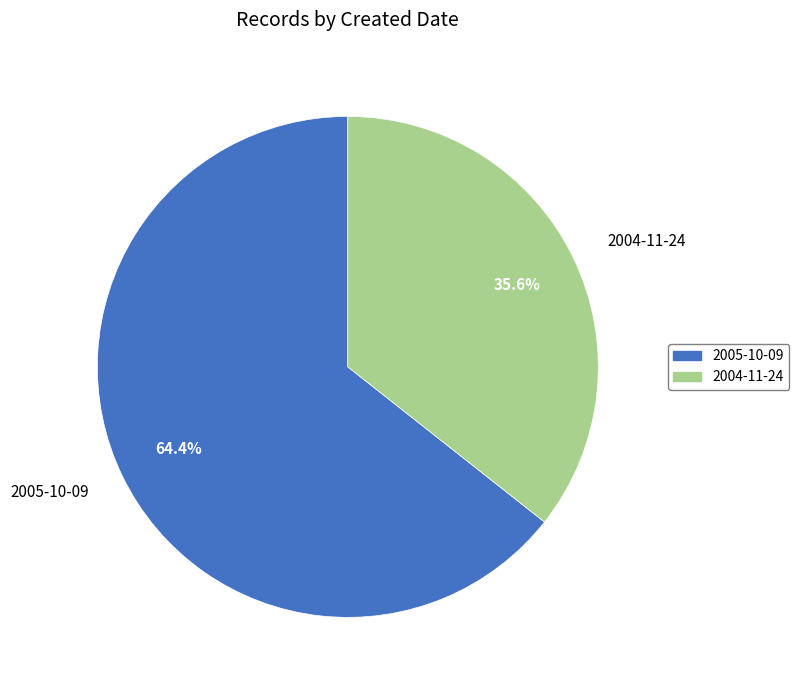

What is the smallest slice in the pie chart?

2004-11-24